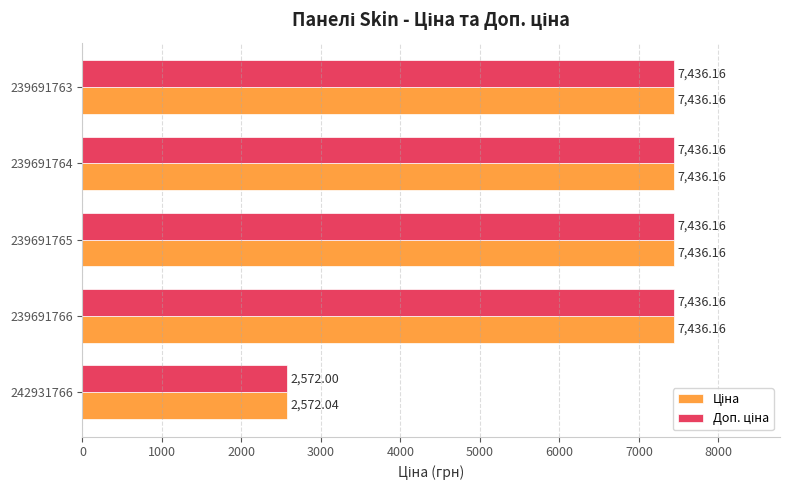

What is the total value across all series at 239691763?

14872.3